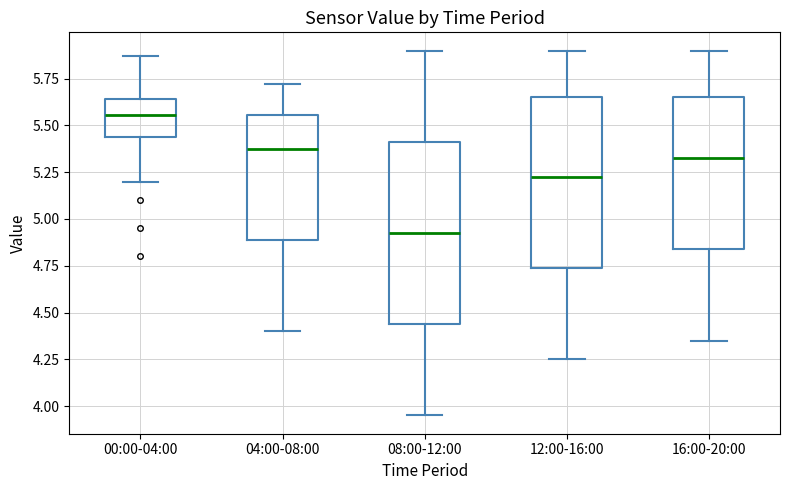

Which box has the highest median line?

00:00-04:00